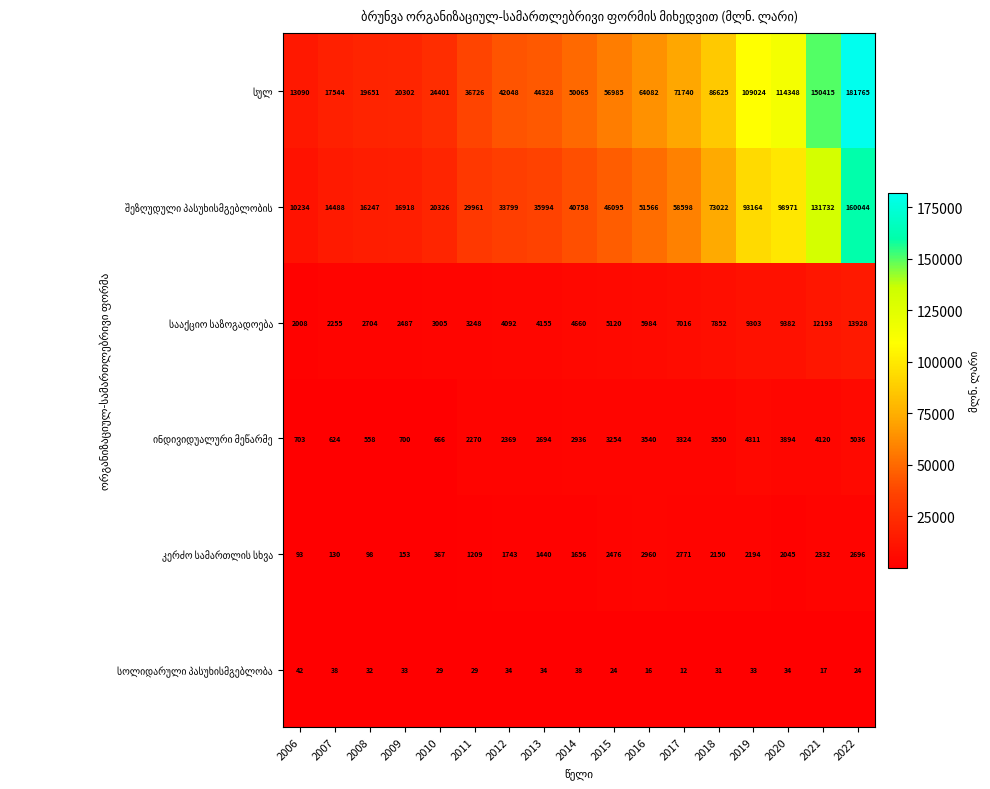

What is the difference between the highest and lowest values at 2008?

19619